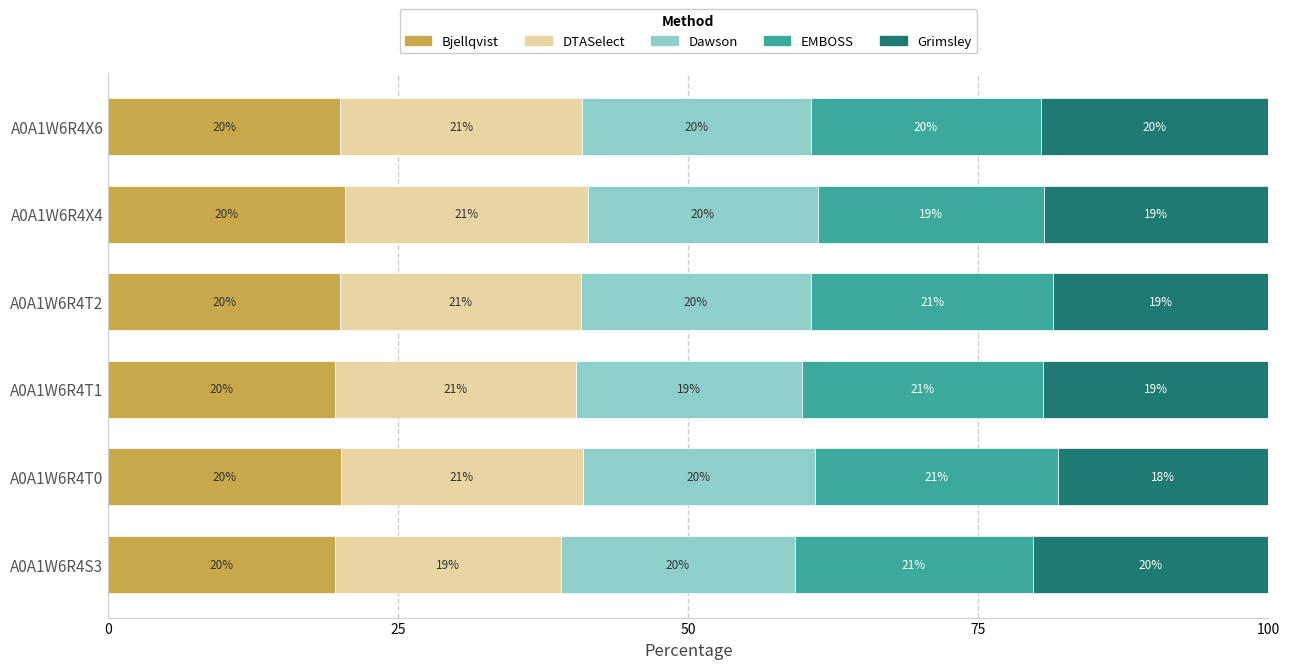

Where is Bjellqvist nearest to the value 19?

A0A1W6R4T1